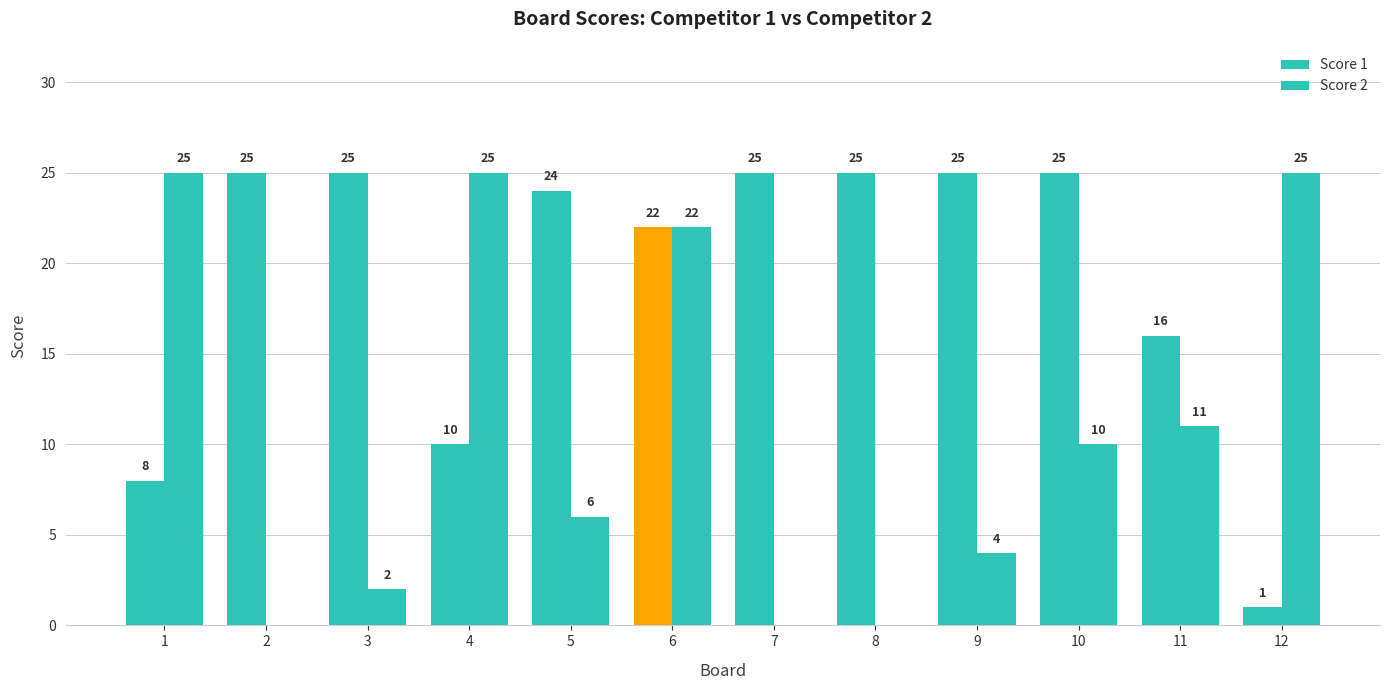

What is the total value across all series at 7?

25